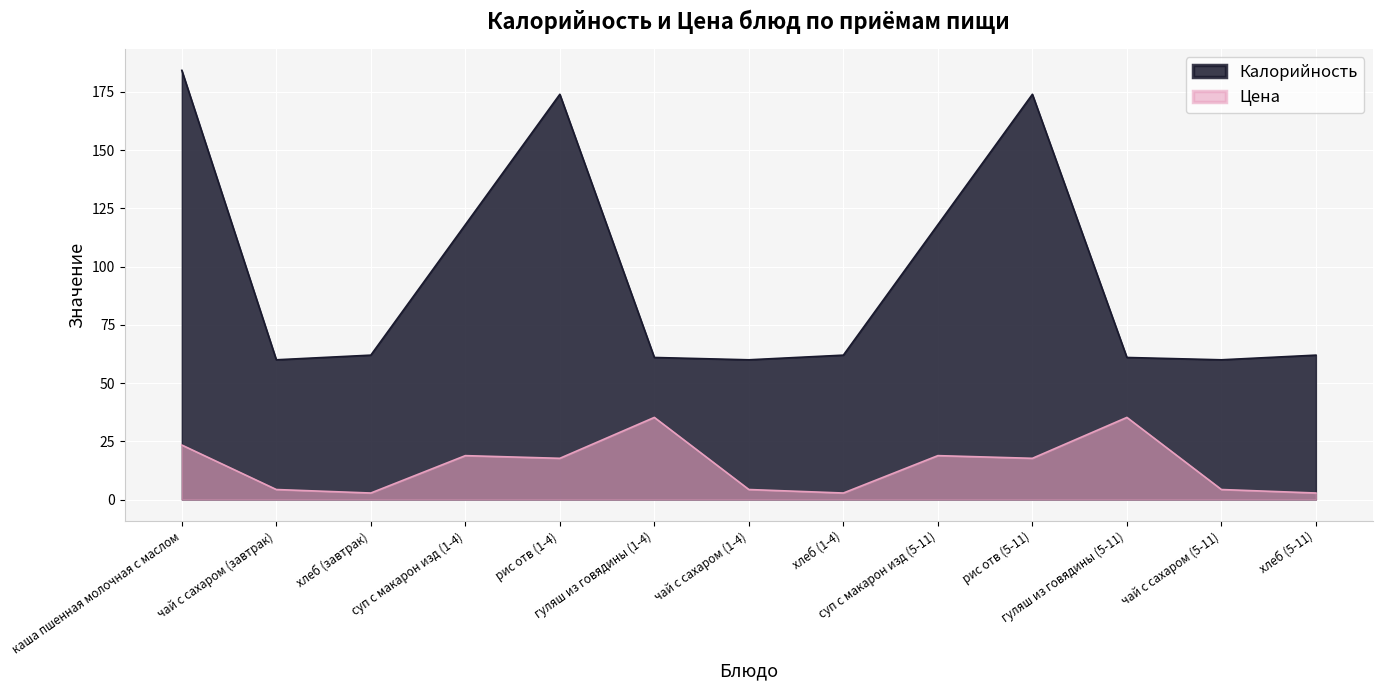

What is the difference between the Цена values at гуляш из говядины (1-4) and рис отв (1-4)?

17.6